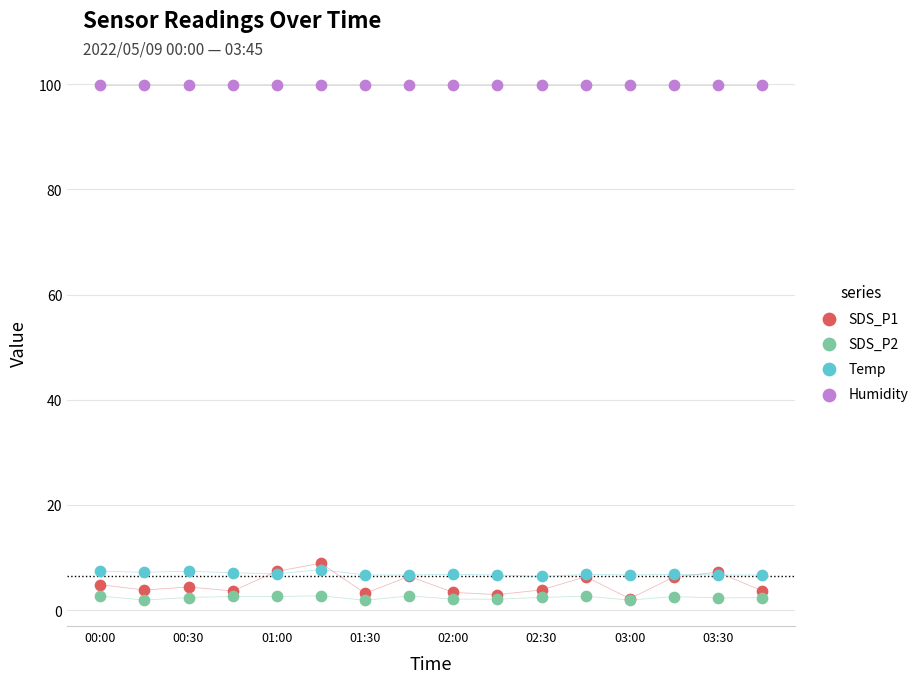

Across all series, what Y value is closest to 50?

8.9